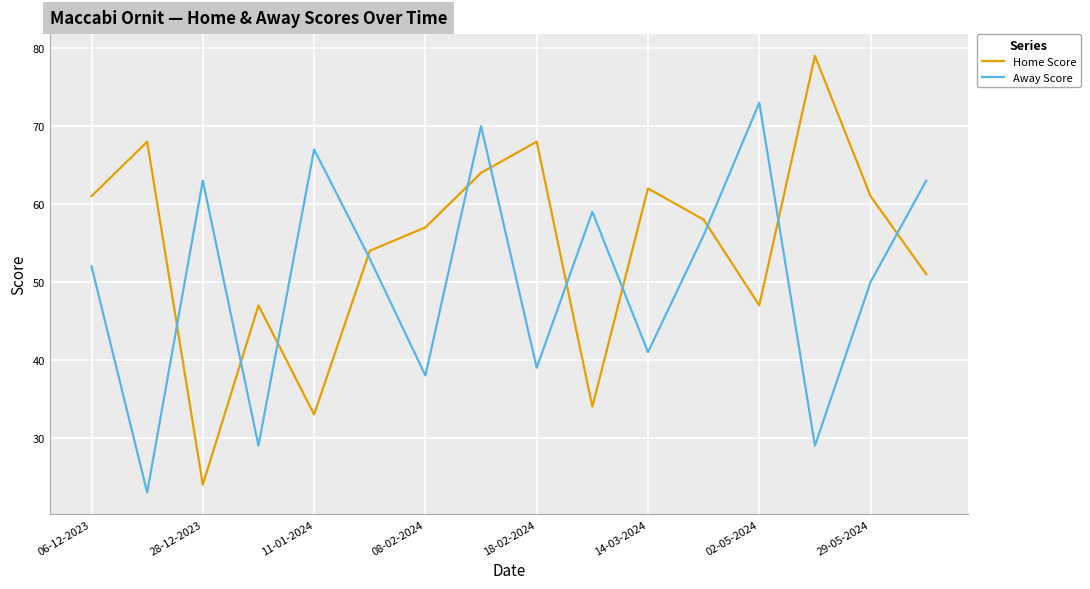

Rank the series by their average value, from highest to lowest.

Home Score, Away Score